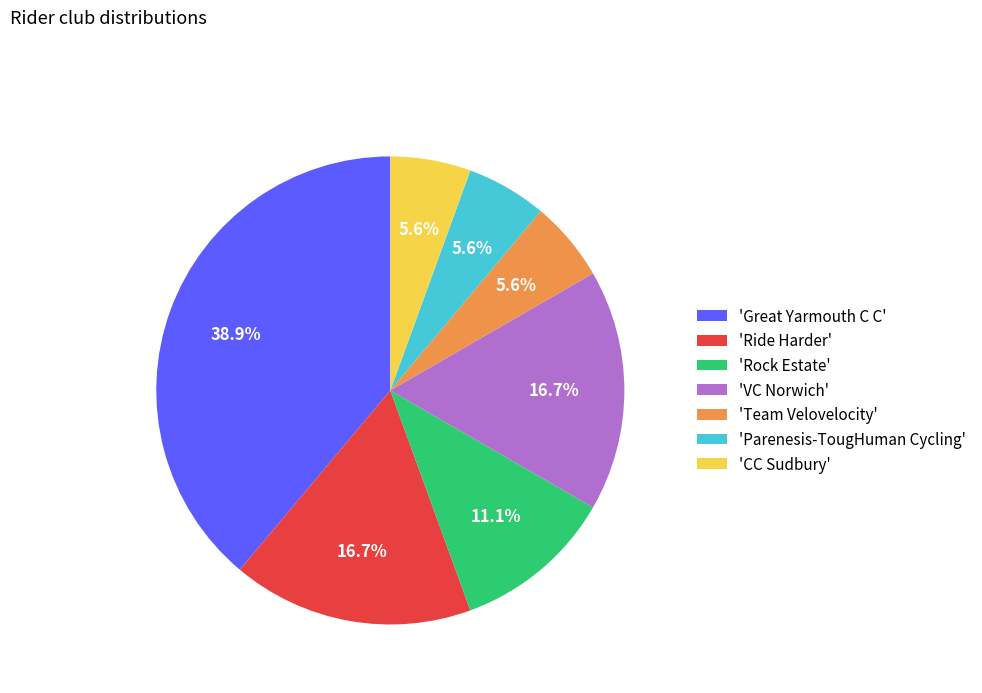

Do 'Ride Harder' and 'Team Velovelocity' together represent more than half of the pie?

No